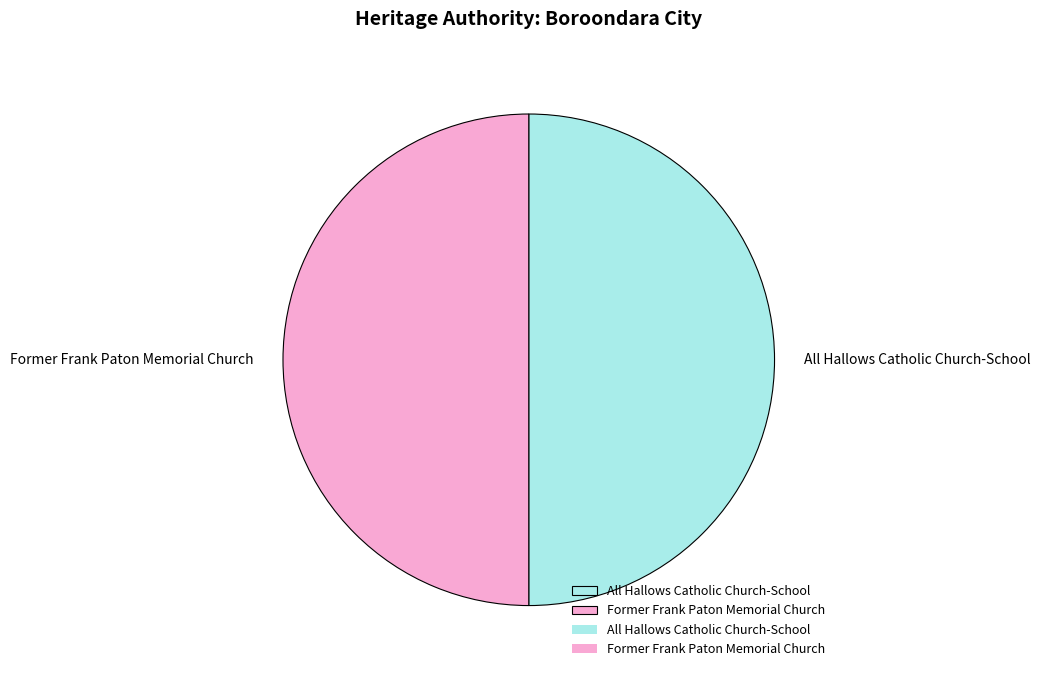

Combined, do All Hallows Catholic Church-School and Former Frank Paton Memorial Church account for over 50%?

Yes